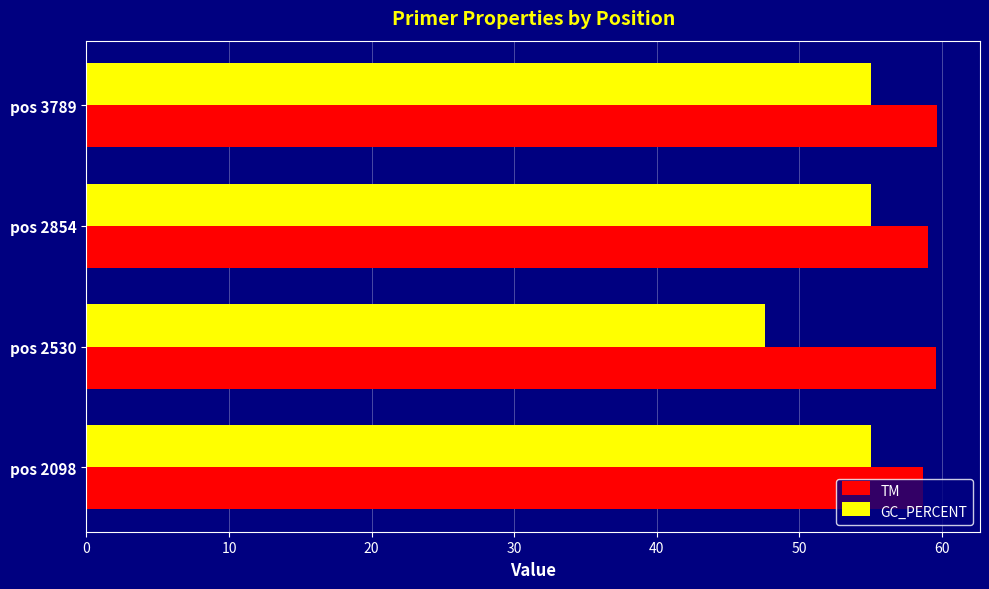

Where is GC_PERCENT nearest to the value 51?

pos 2530